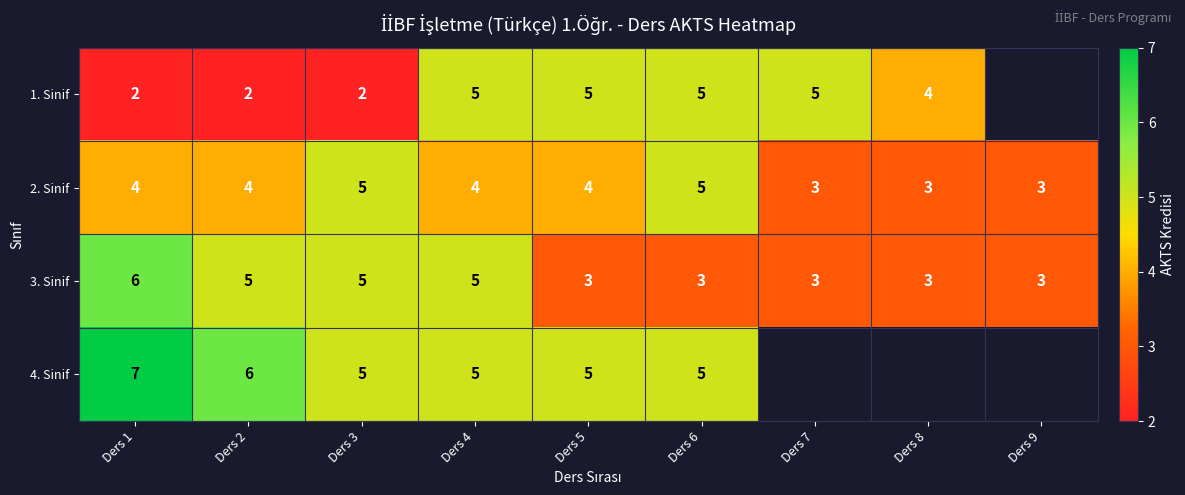

What value does the 3. Sinif series have at Ders 9?

3